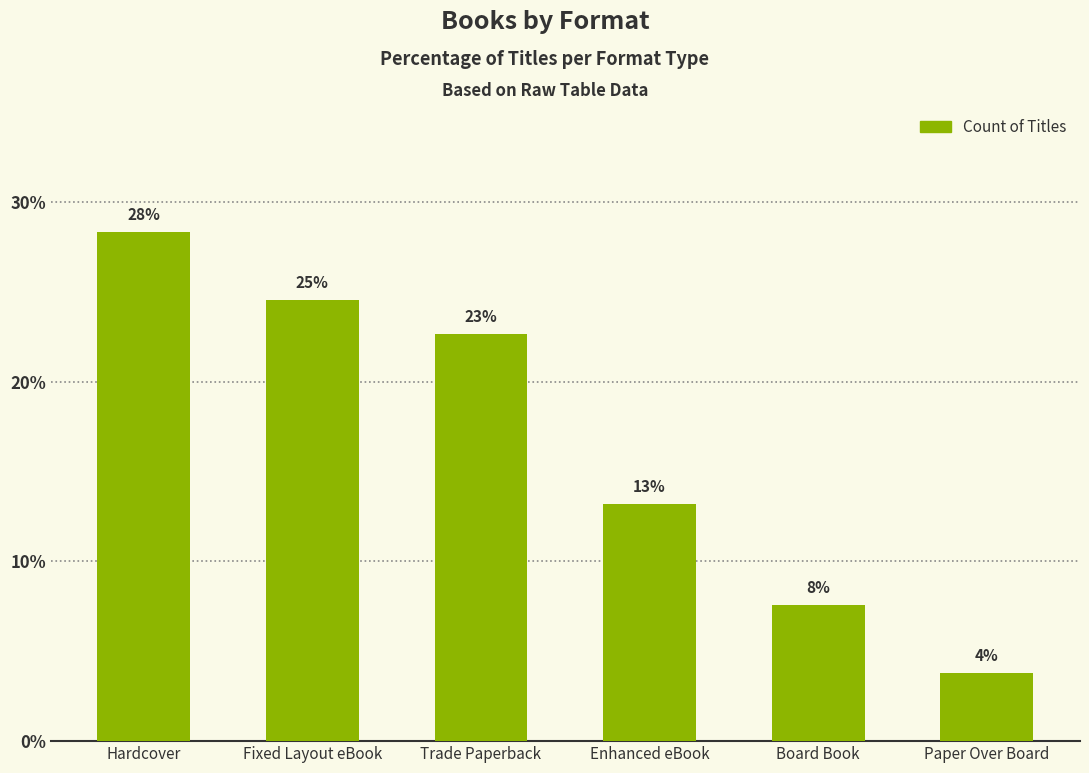

What is the difference between the values at Fixed Layout eBook and Paper Over Board?

20.8